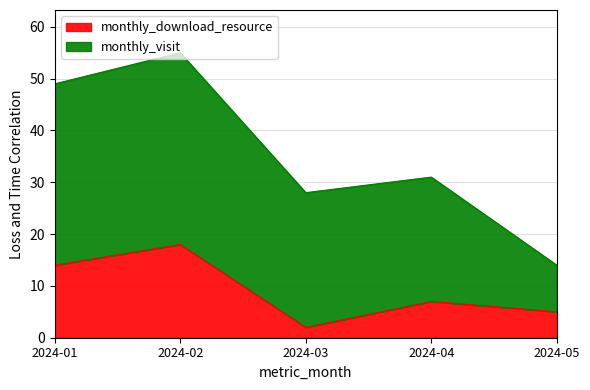

What is the maximum value shown in the chart?

18